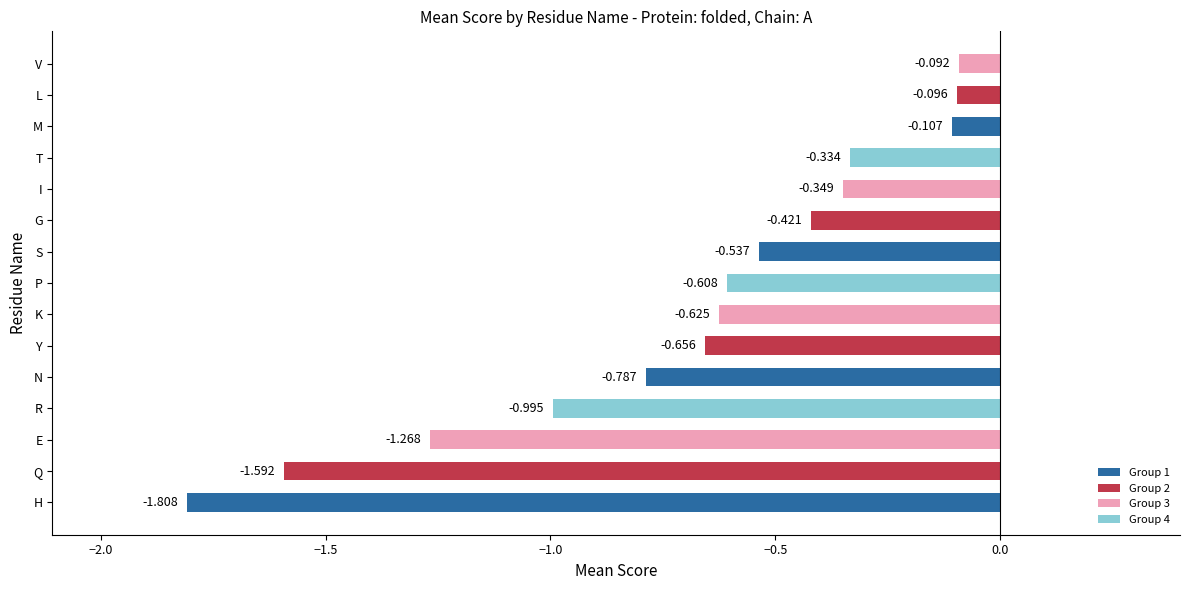

At which category does the chart reach its peak across all series?

V